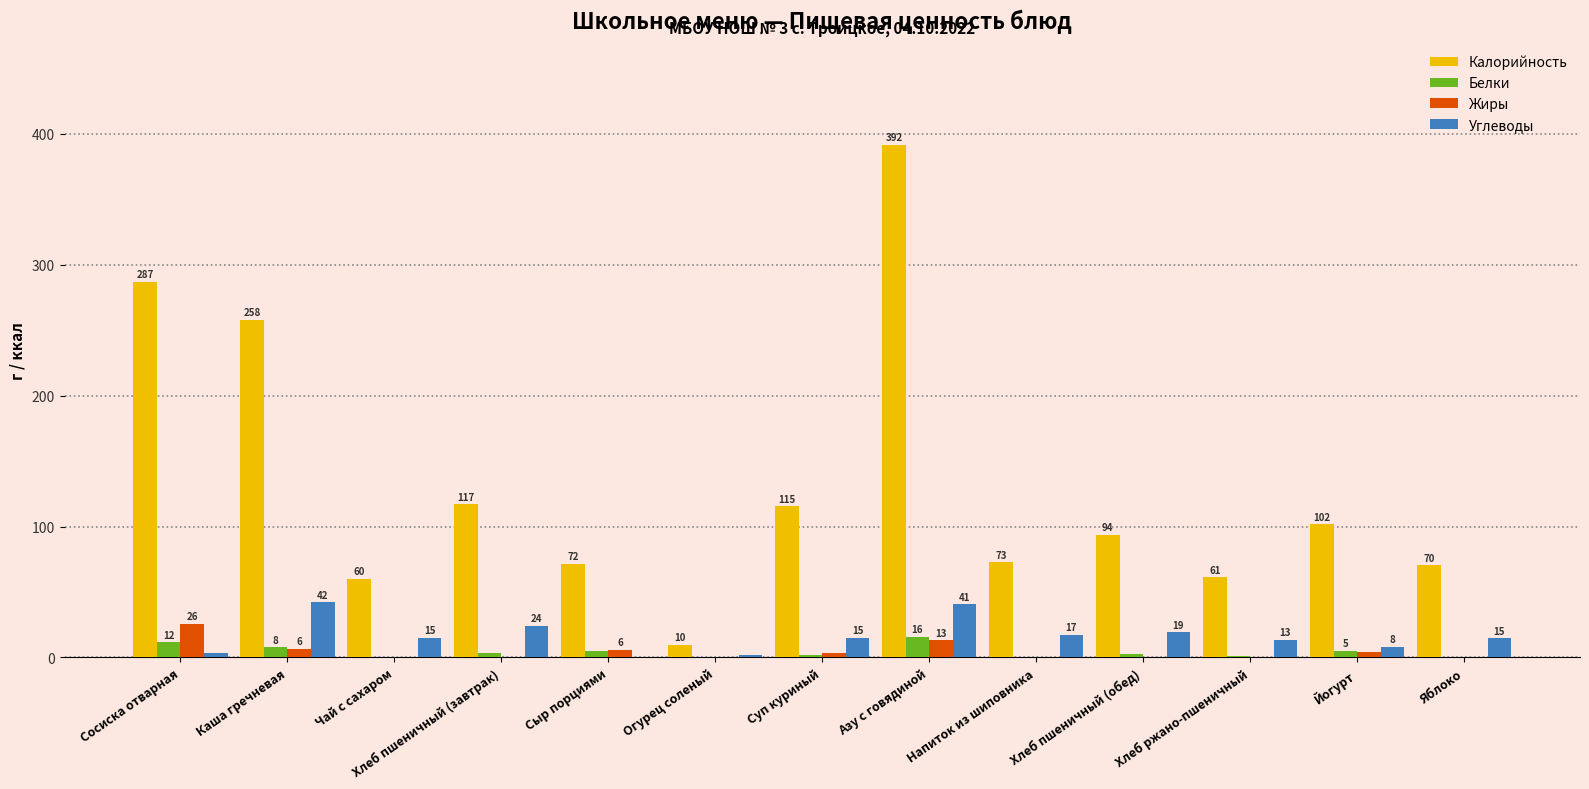

How many data points in Калорийность are above 93?

7